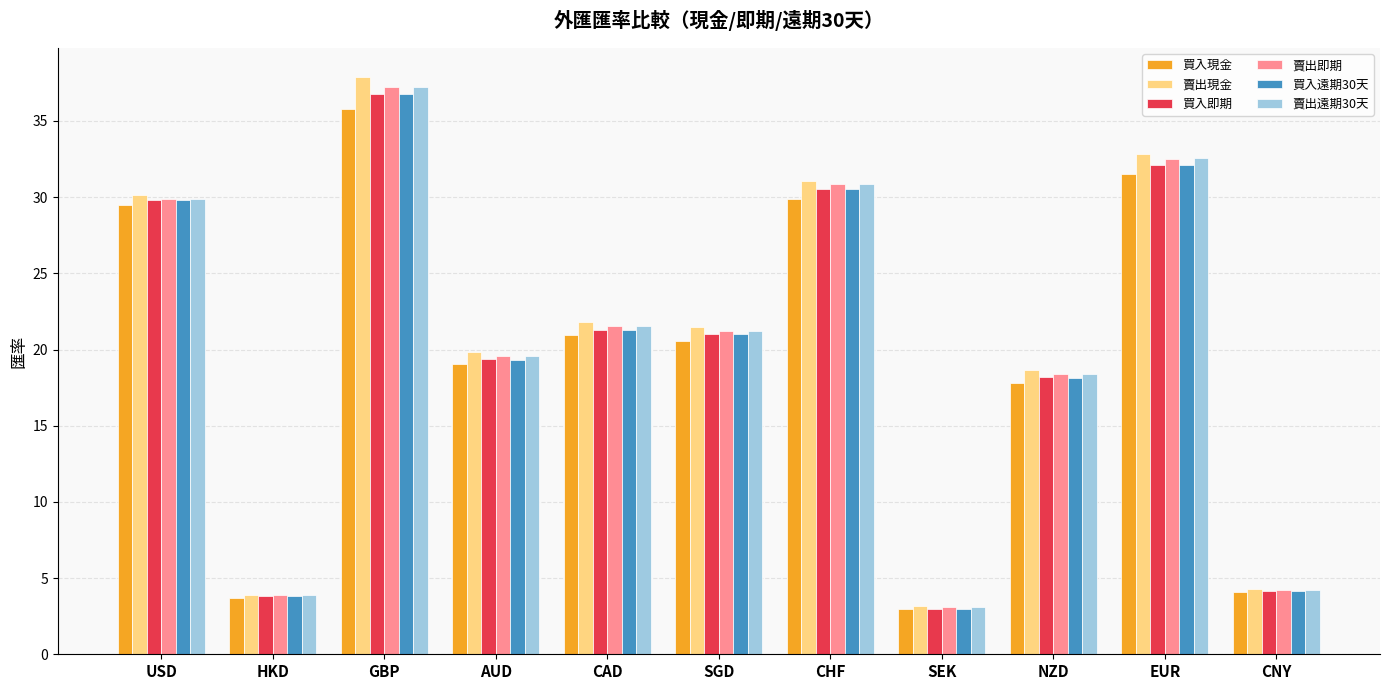

Reading left to right, transcribe all the data shown in this chart.

買入現金: USD=29.5	HKD=3.7	GBP=35.8	AUD=19.1	CAD=20.9	SGD=20.6	CHF=29.9	SEK=3.0	NZD=17.8	EUR=31.5	CNY=4.1
賣出現金: USD=30.1	HKD=3.9	GBP=37.9	AUD=19.9	CAD=21.8	SGD=21.5	CHF=31.1	SEK=3.2	NZD=18.6	EUR=32.9	CNY=4.3
買入即期: USD=29.8	HKD=3.8	GBP=36.8	AUD=19.4	CAD=21.3	SGD=21.1	CHF=30.5	SEK=3.0	NZD=18.2	EUR=32.1	CNY=4.2
賣出即期: USD=29.9	HKD=3.9	GBP=37.2	AUD=19.6	CAD=21.5	SGD=21.2	CHF=30.8	SEK=3.1	NZD=18.4	EUR=32.5	CNY=4.2
買入遠期30天: USD=29.8	HKD=3.8	GBP=36.7	AUD=19.3	CAD=21.3	SGD=21.0	CHF=30.5	SEK=3.0	NZD=18.1	EUR=32.1	CNY=4.2
賣出遠期30天: USD=29.9	HKD=3.9	GBP=37.2	AUD=19.6	CAD=21.5	SGD=21.2	CHF=30.9	SEK=3.1	NZD=18.4	EUR=32.6	CNY=4.2